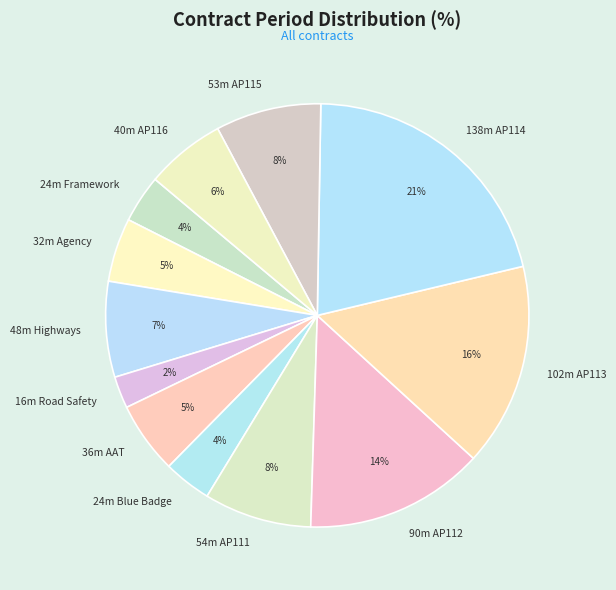

To the nearest percent, what portion does 36m AAT represent?

5%